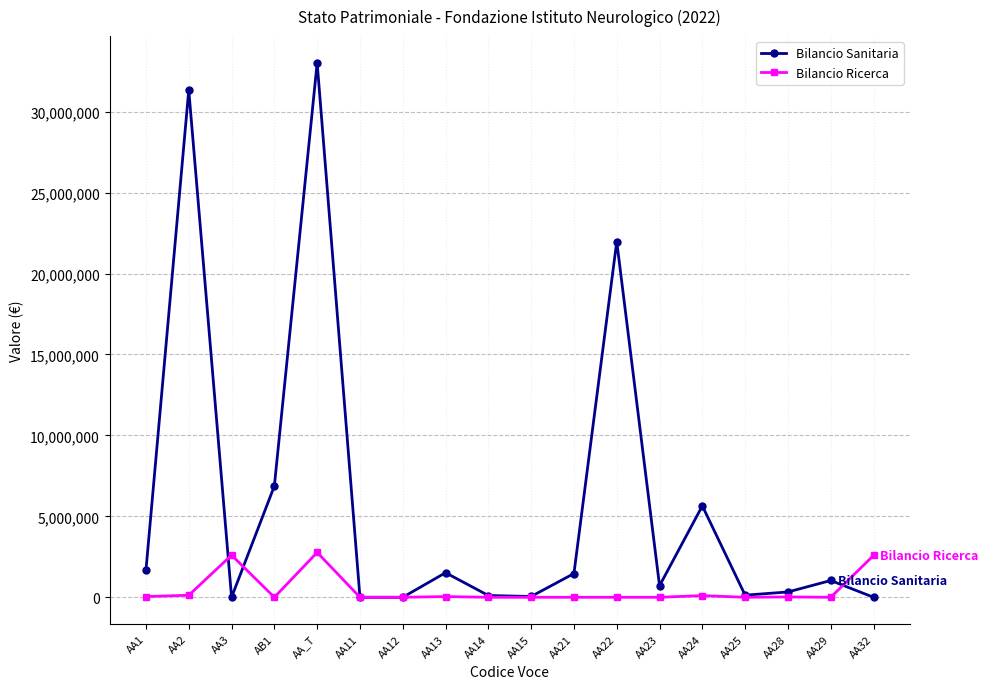

What is the label of the 7th point from the left?

AA12